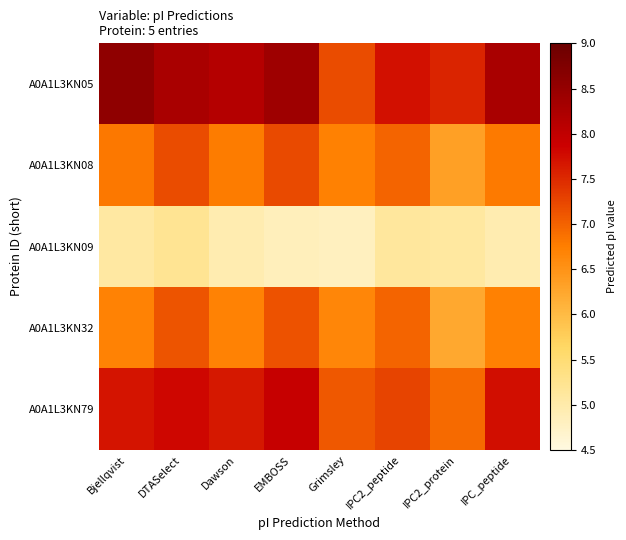

What is the spread (max minus min) of values at Bjellqvist?

3.5